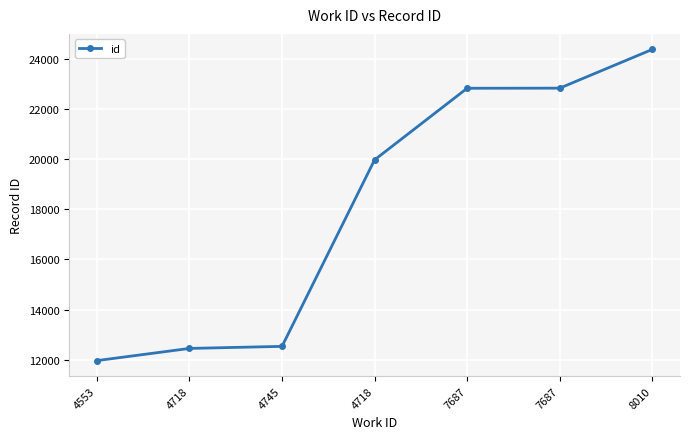

Is it true that the value at 4718 is 20802?

False